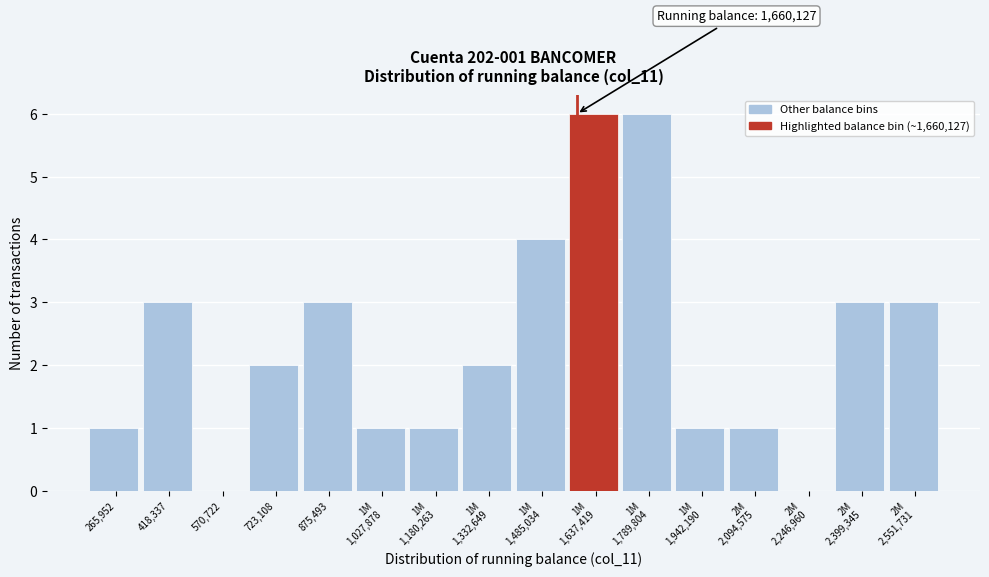

The value at 723,108 is 1. True or false?

False